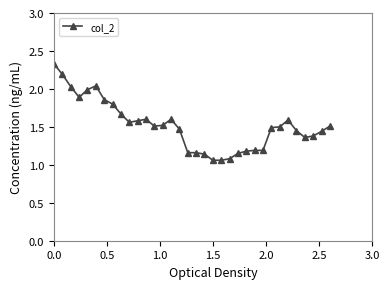

What is the difference between the maximum and minimum values?

1.3